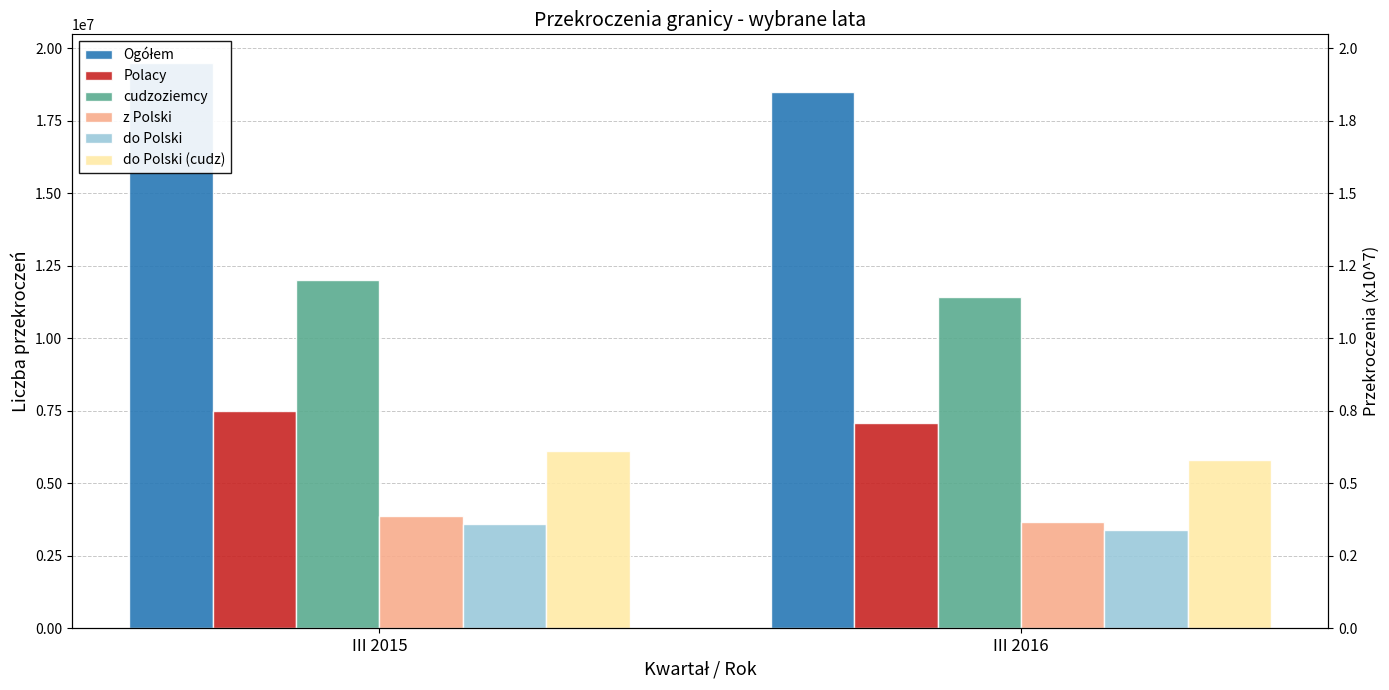

What are all the series names shown in the legend?

Ogółem, Polacy, cudzoziemcy, z Polski, do Polski, do Polski (cudz)